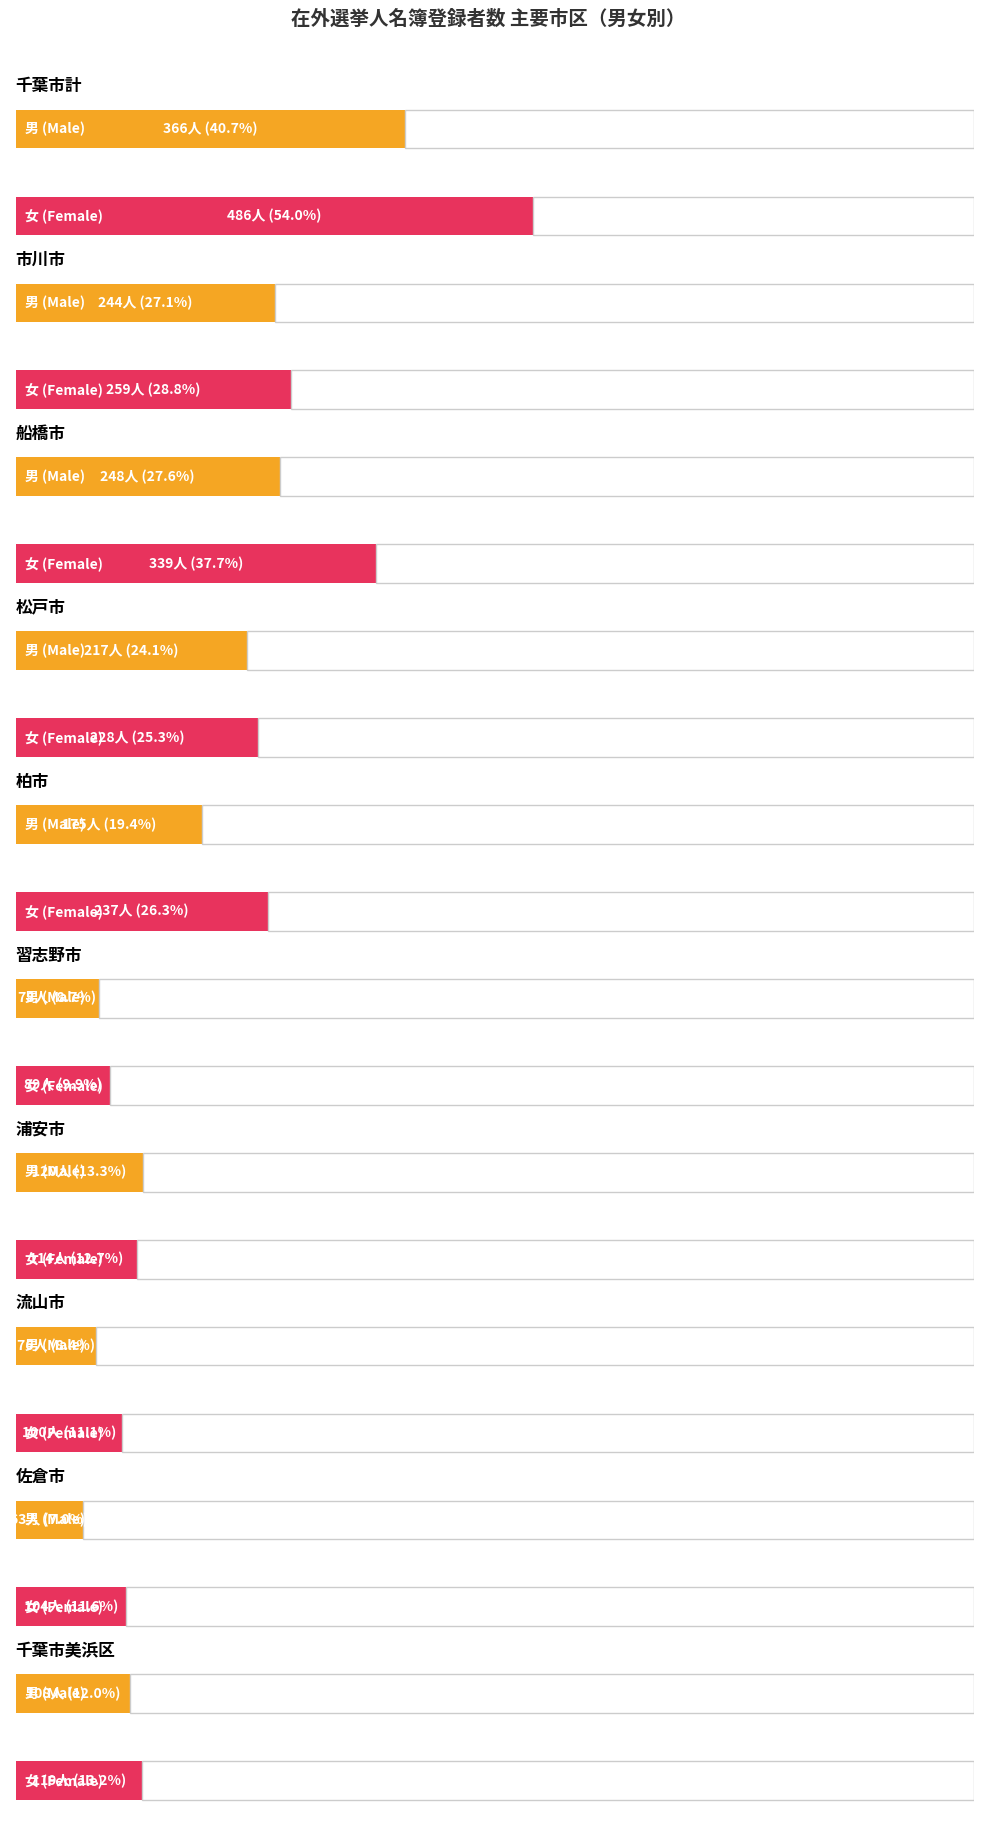

Where does the 男 series first go above 175?

千葉市計